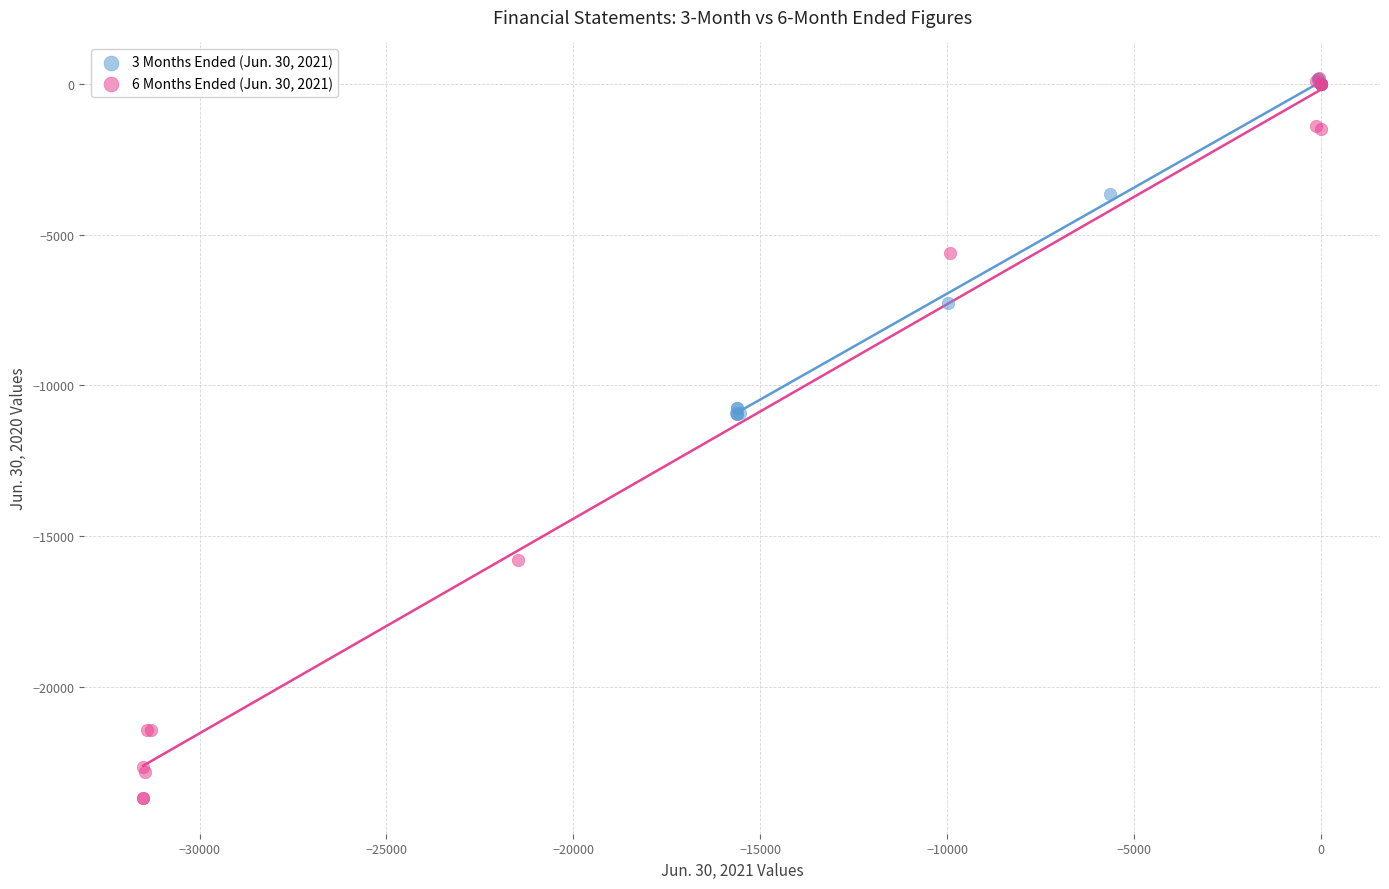

Which series has the widest spread of Y values?

6 Months Ended (Jun. 30, 2021)